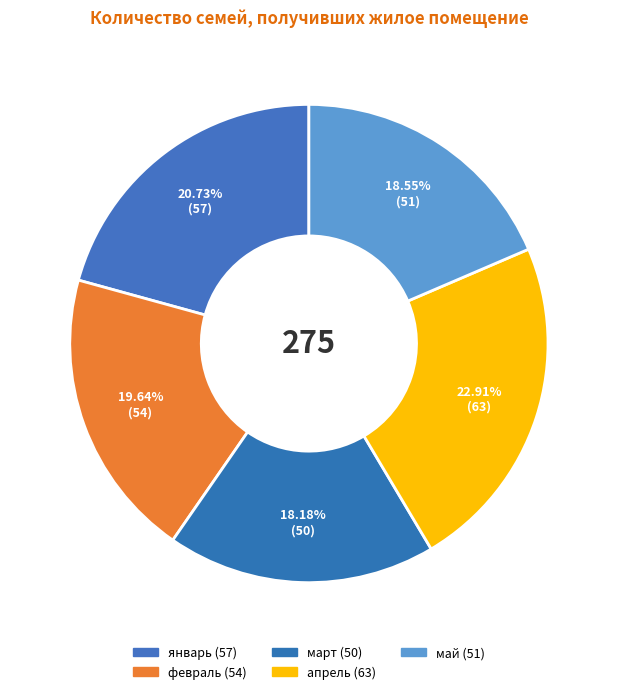

What percentage is the январь slice, to the nearest percent?

21%